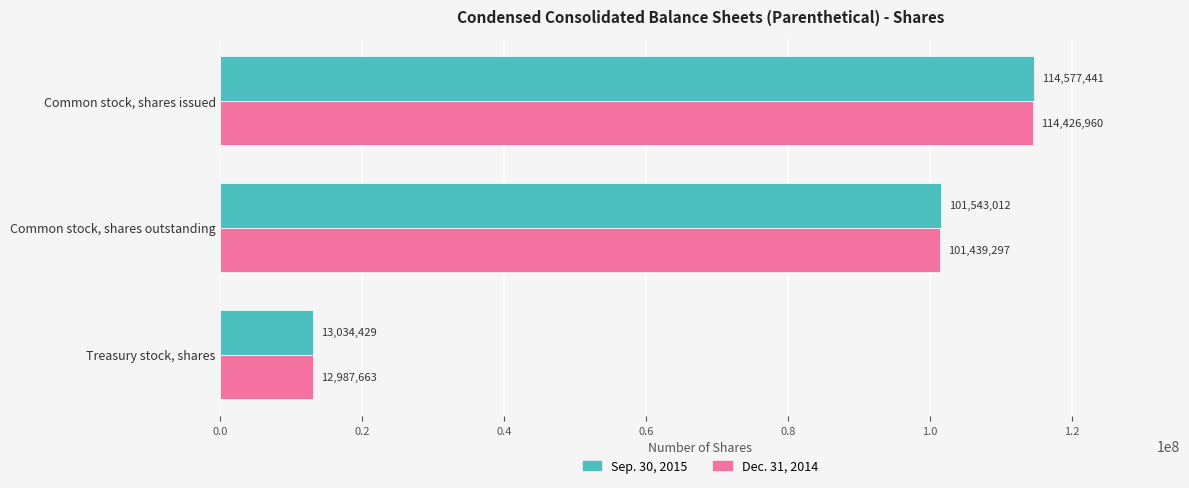

What is the maximum value for Sep. 30, 2015?

114577441